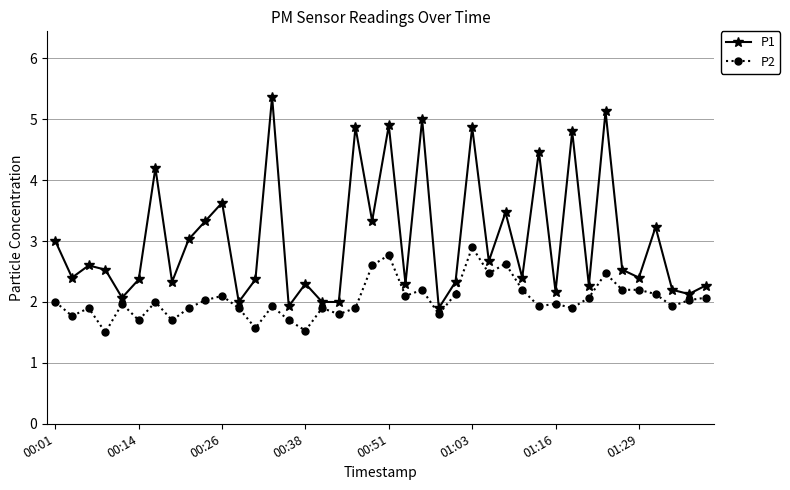

Rank the series by their average value, from highest to lowest.

P1, P2